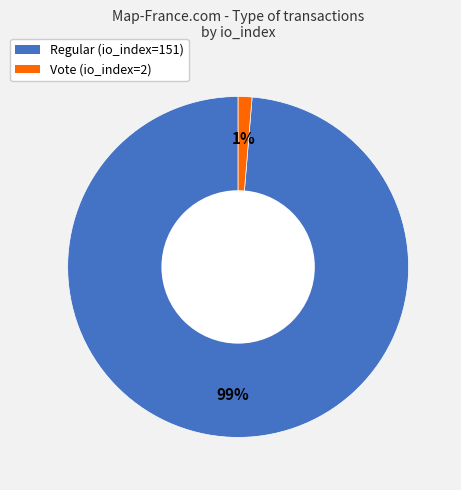

Between Regular and Vote, which is larger?

Regular